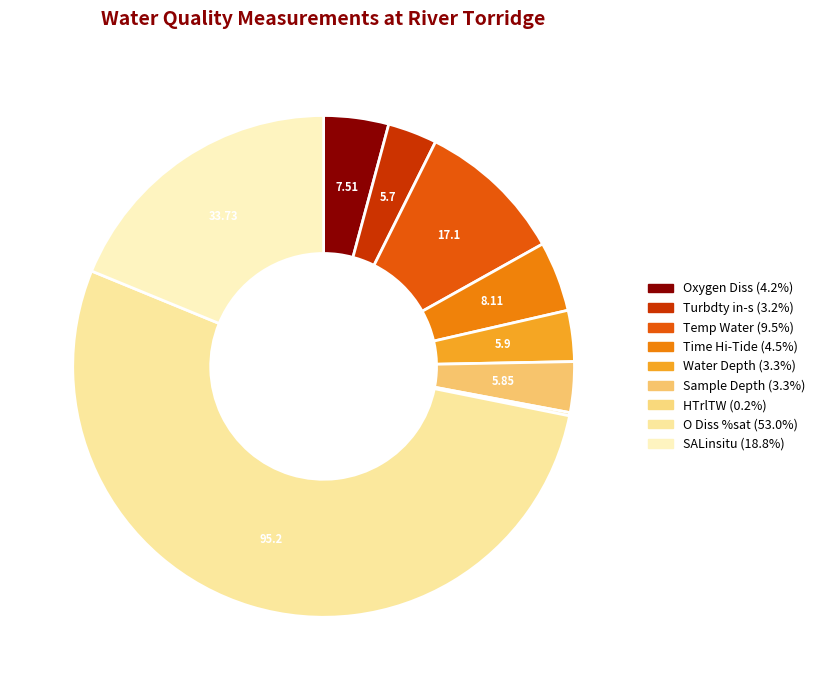

Is it true that Turbdty in-s is 3% of the pie?

True